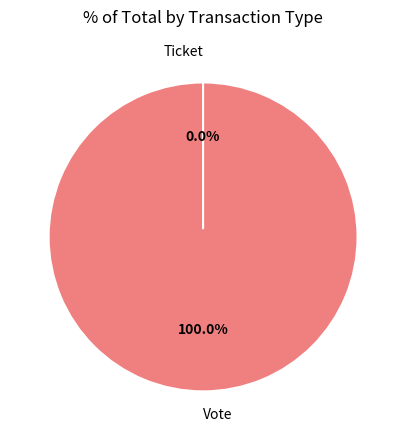

Which category has the smallest portion of the pie?

Ticket